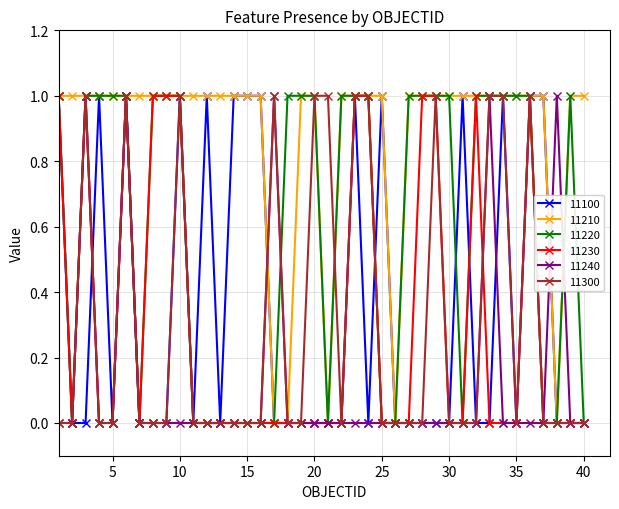

What is the value of the 11210 point at the 5th from the left?

1